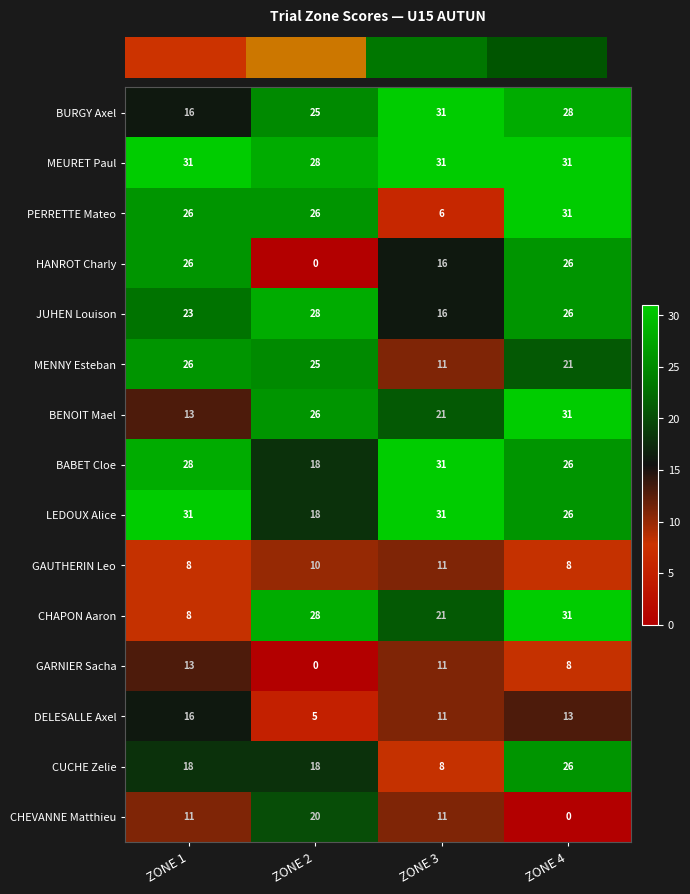

Is it true that CHEVANNE Matthieu equals 0 at ZONE 4?

True